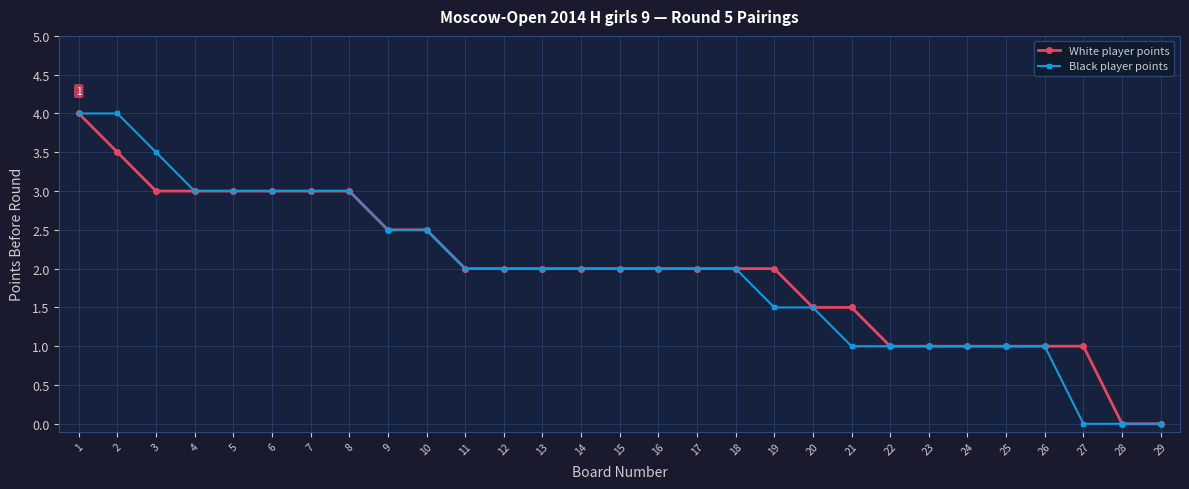

Between 2 and 27, which series saw the biggest shift?

Black player points